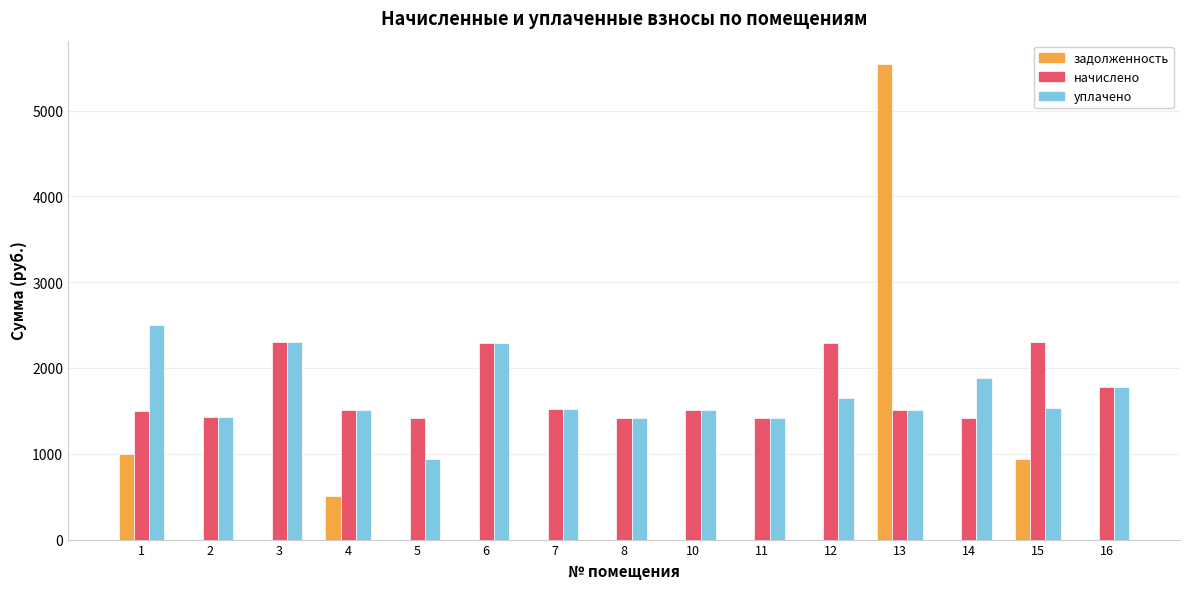

How many groups of bars are there?

15